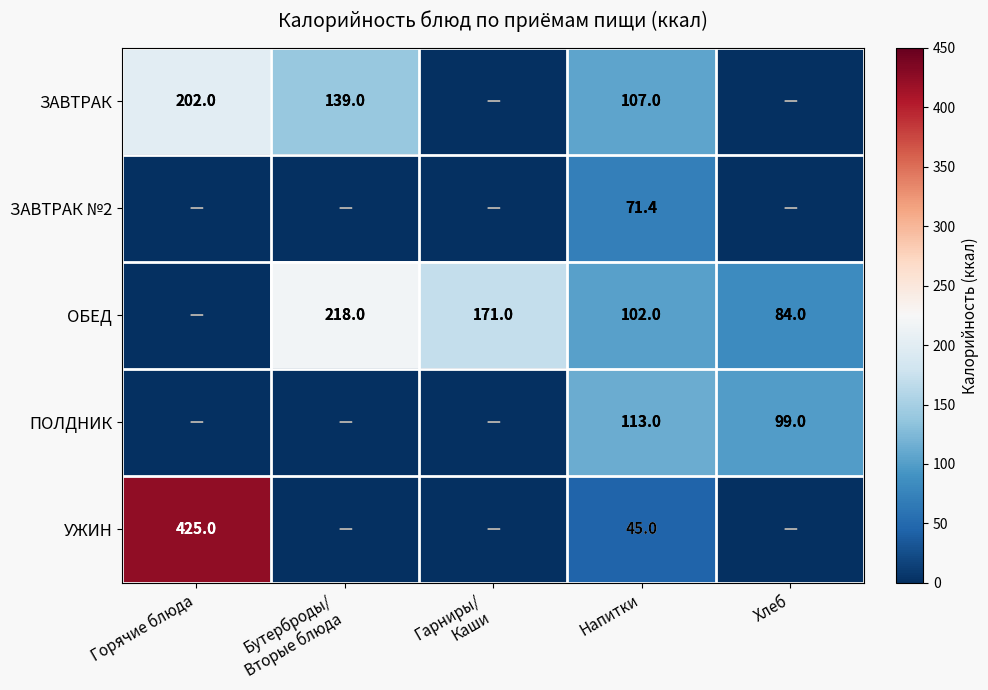

Is the value of ОБЕД at Хлеб greater than the value of ЗАВТРАК №2 at Напитки?

Yes